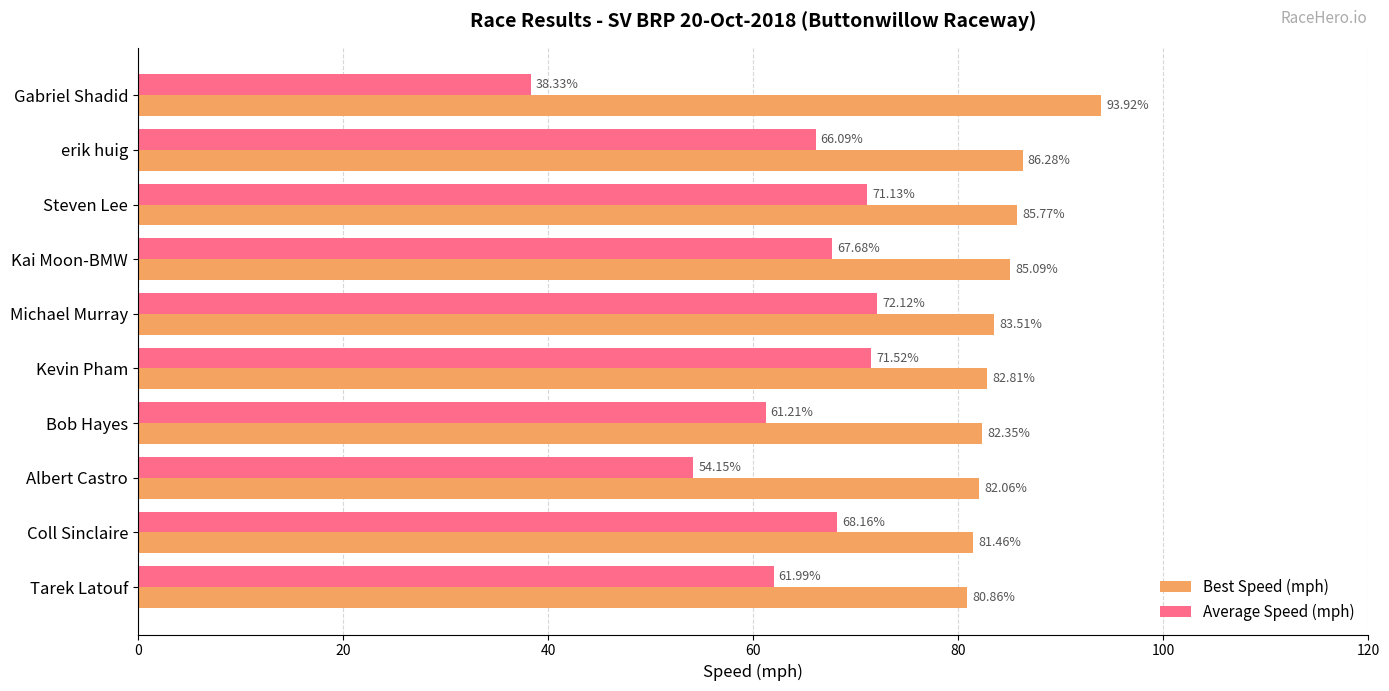

At which category is the sum across all series the highest?

Steven Lee